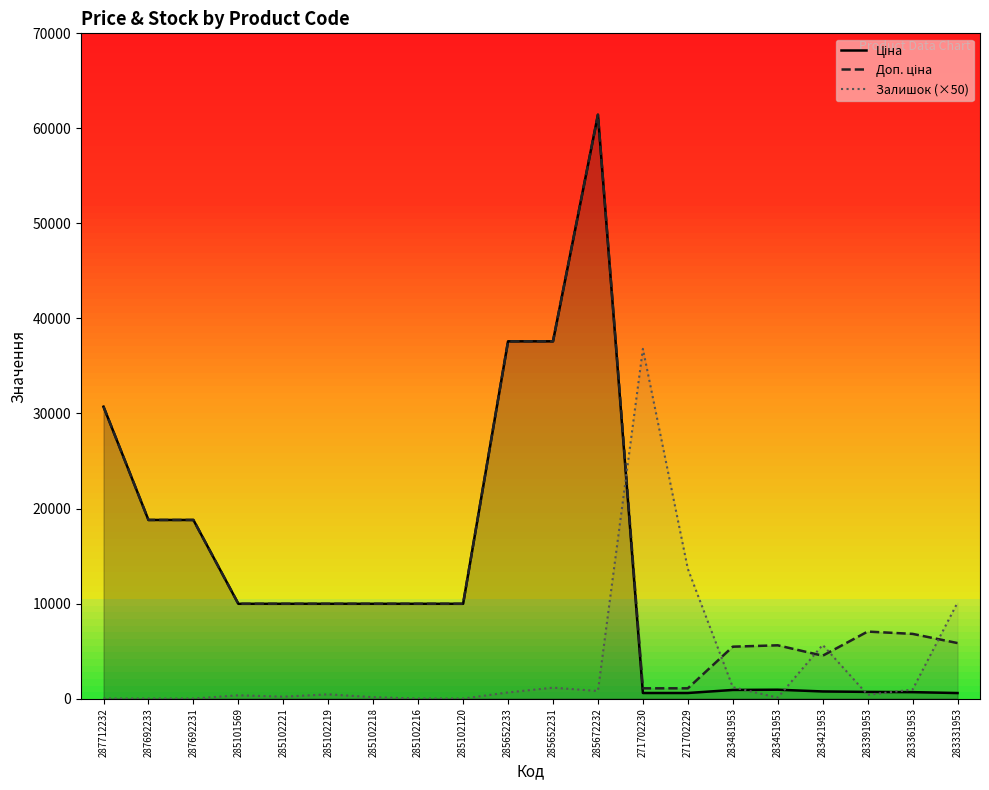

True or false: Доп. ціна has a value of 63325.4 at 285652231.

False